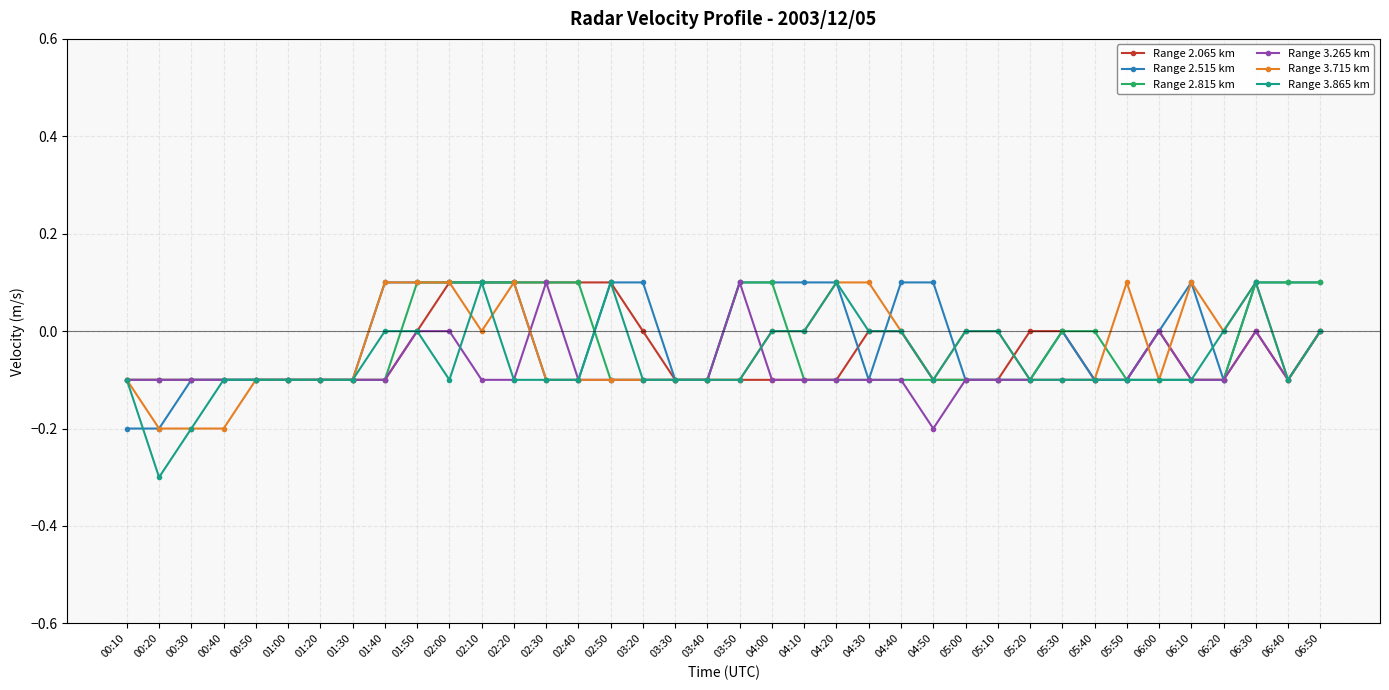

Is the value of Range 3.265 km at 05:40 greater than the value of Range 2.815 km at 02:30?

No